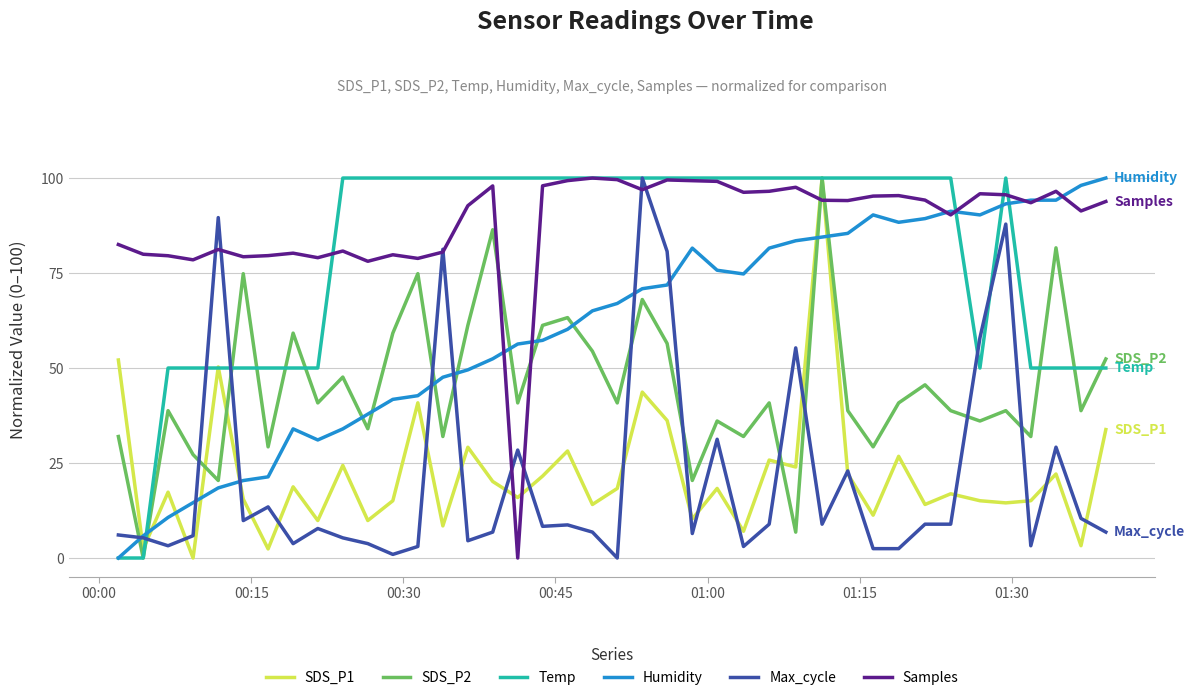

What are all the series names shown in the legend?

SDS_P1, SDS_P2, Temp, Humidity, Max_cycle, Samples